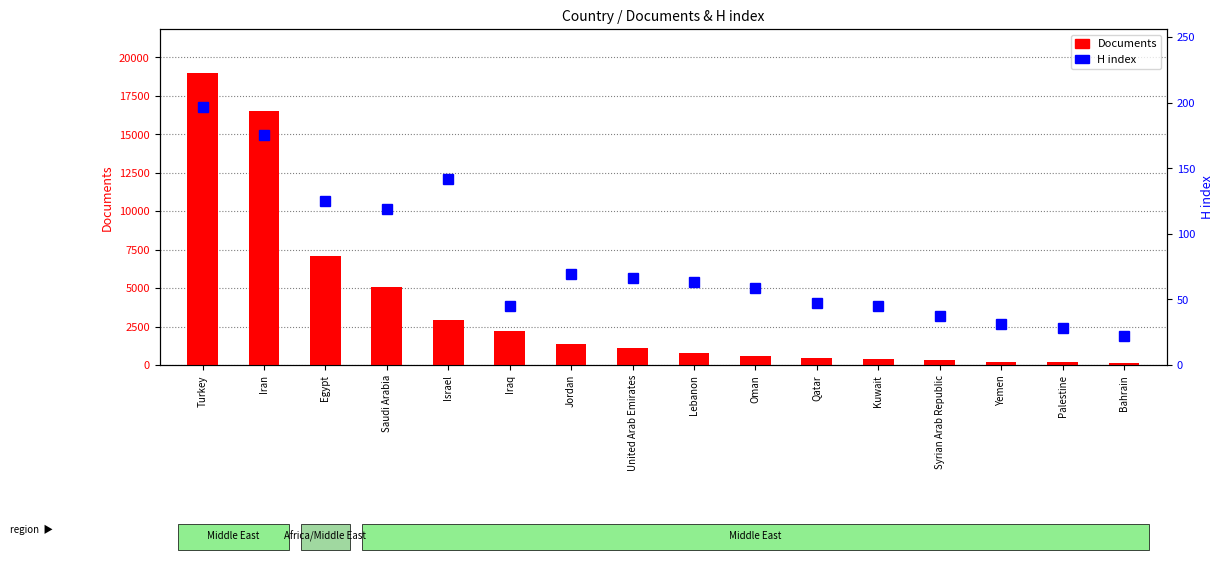

What is the maximum value shown in the chart?

197